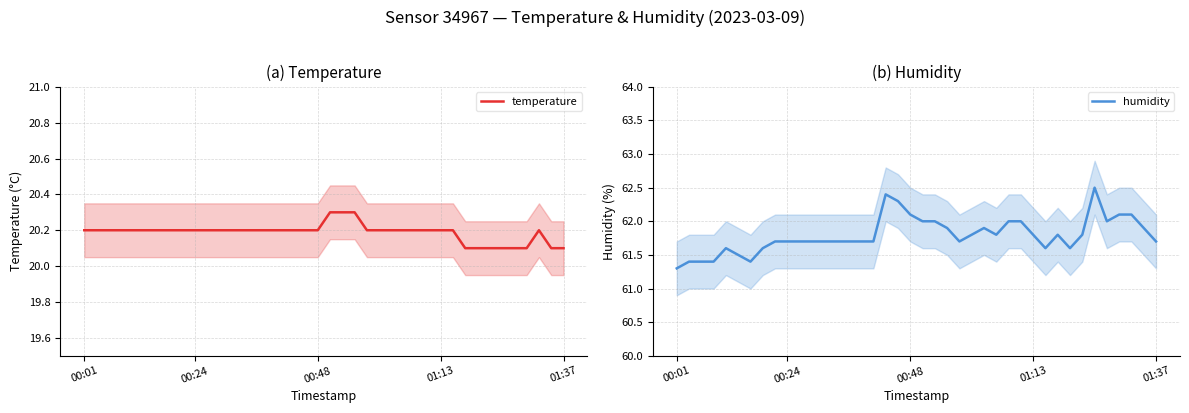

Is it true that humidity equals 62.4 at 17?

True